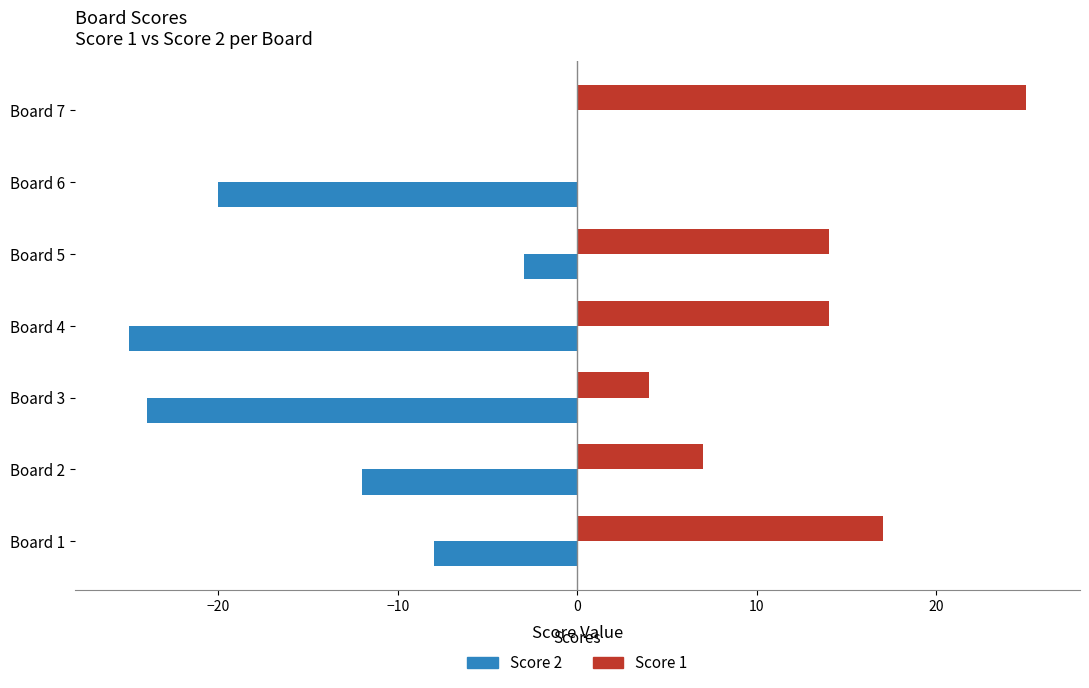

Which label corresponds to the largest value in the chart?

Board 7